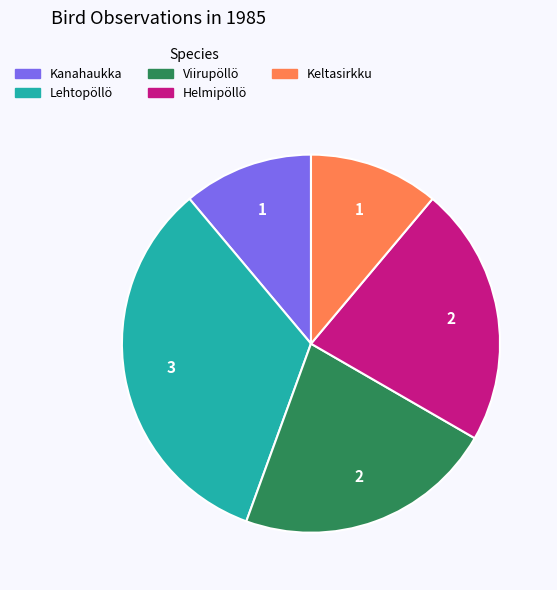

The Kanahaukka slice represents 11% of the pie. True or false?

True